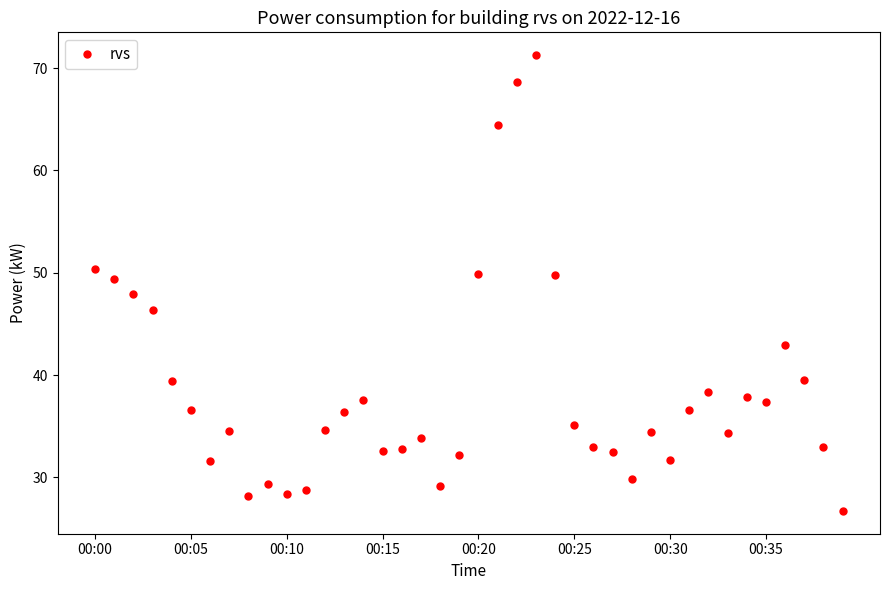

What is the smallest value displayed?

26.7